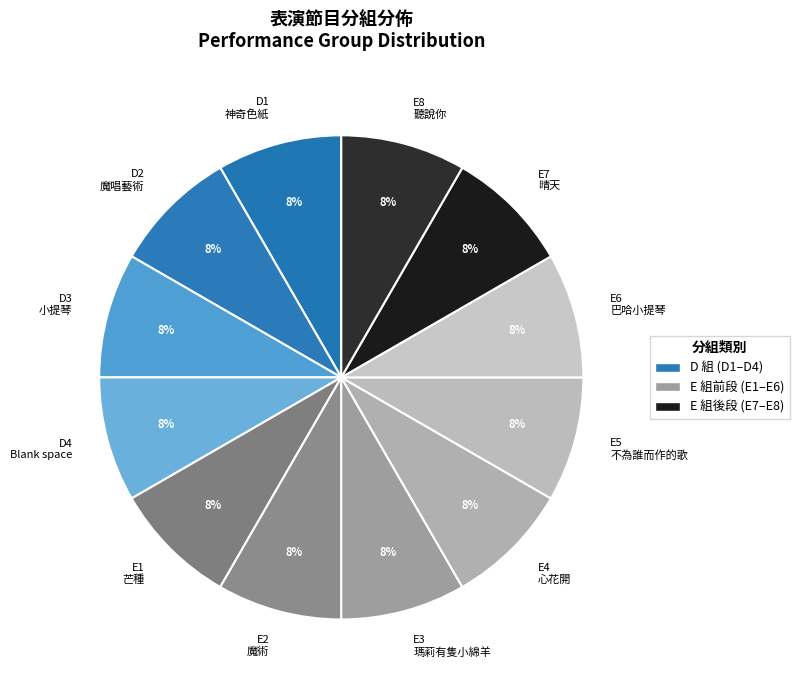

To the nearest percent, what is the combined percentage of E1 芒種 and E6 巴哈小提琴?

17%